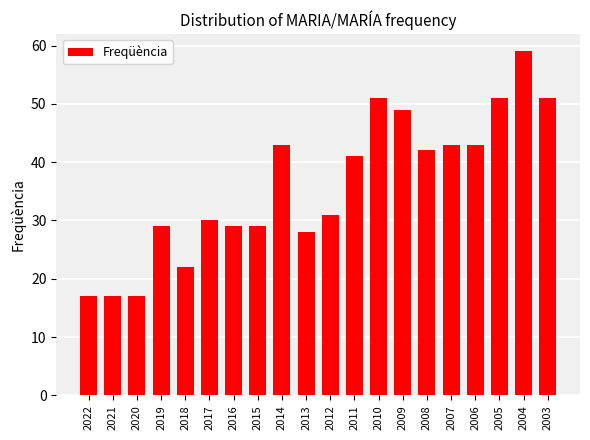

What is the minimum value shown in the chart?

17